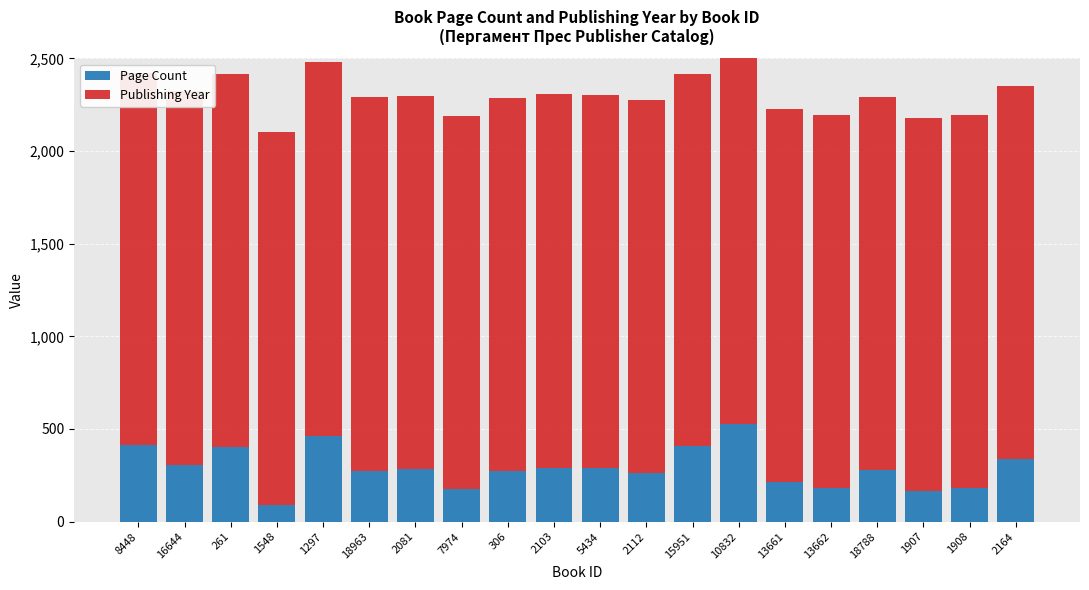

What is the label of the 12th bar from the right?

306